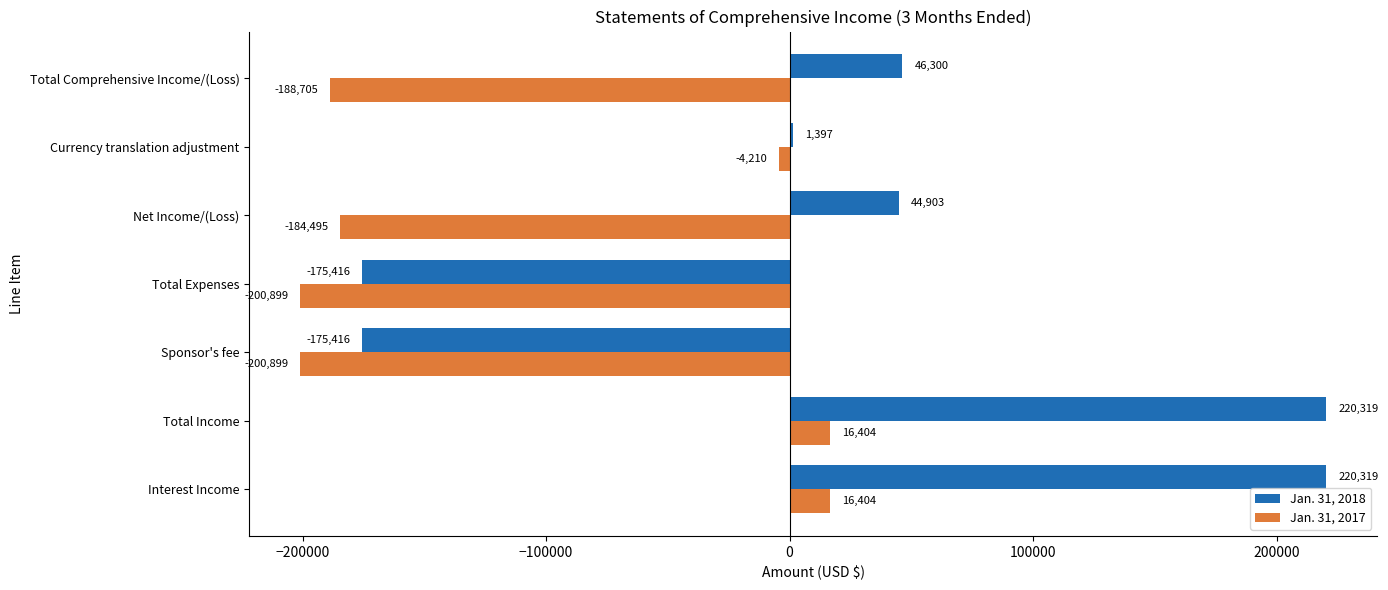

Which series has the largest total across all categories?

Jan. 31, 2018